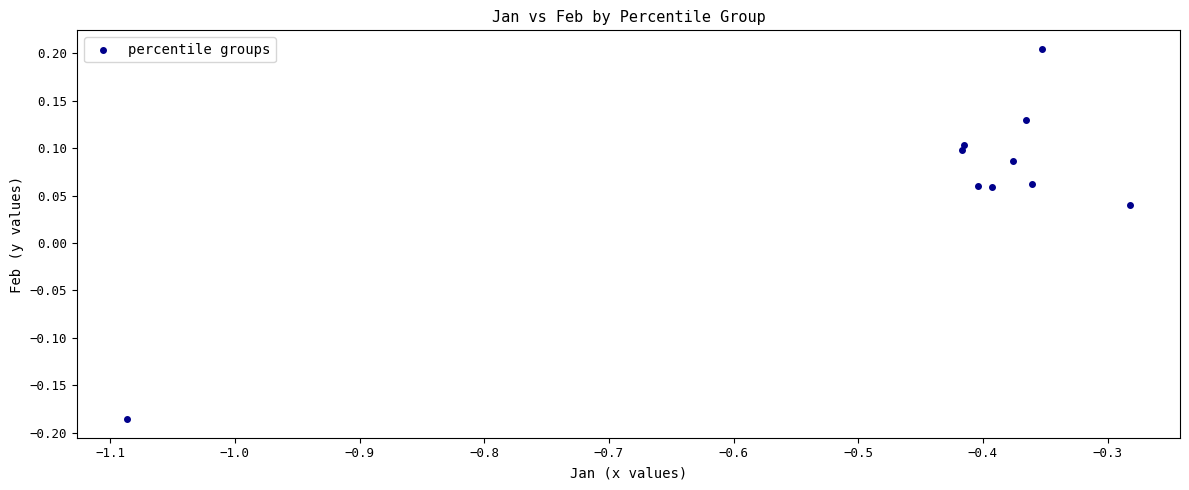

What is the average X value?

-0.4